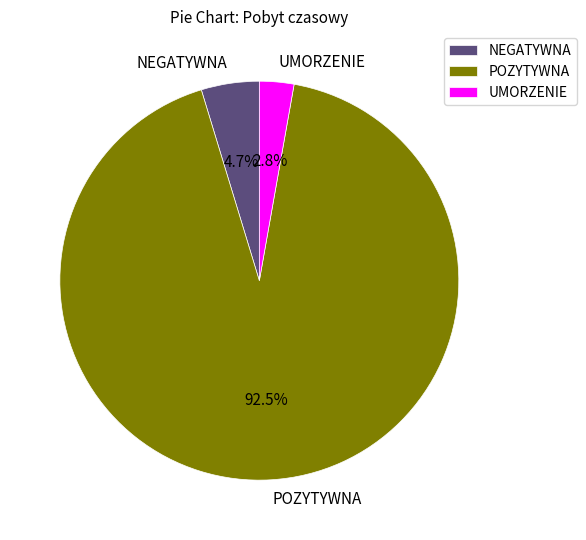

Count the number of slices in the pie.

3